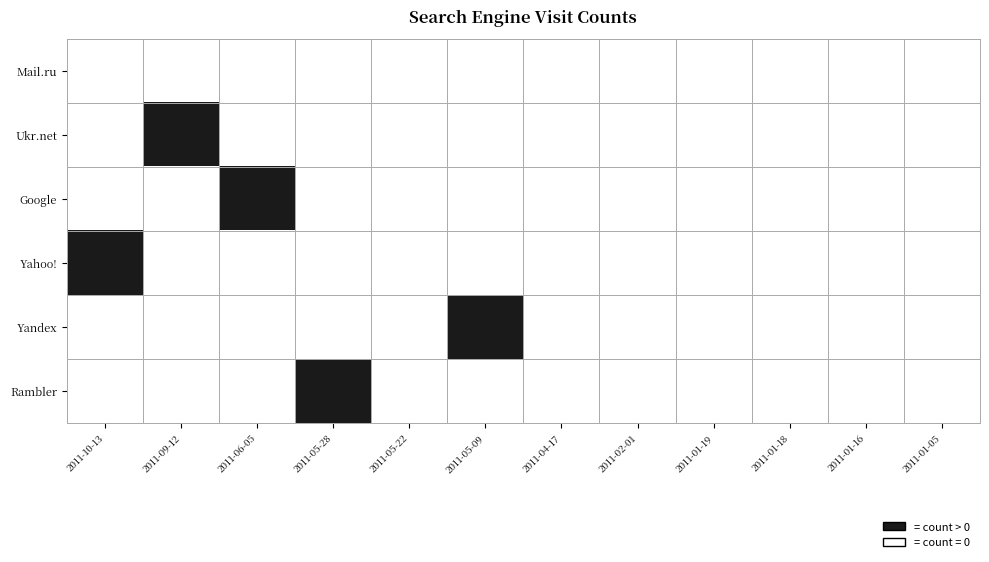

What is the average value of the Rambler series?

0.1